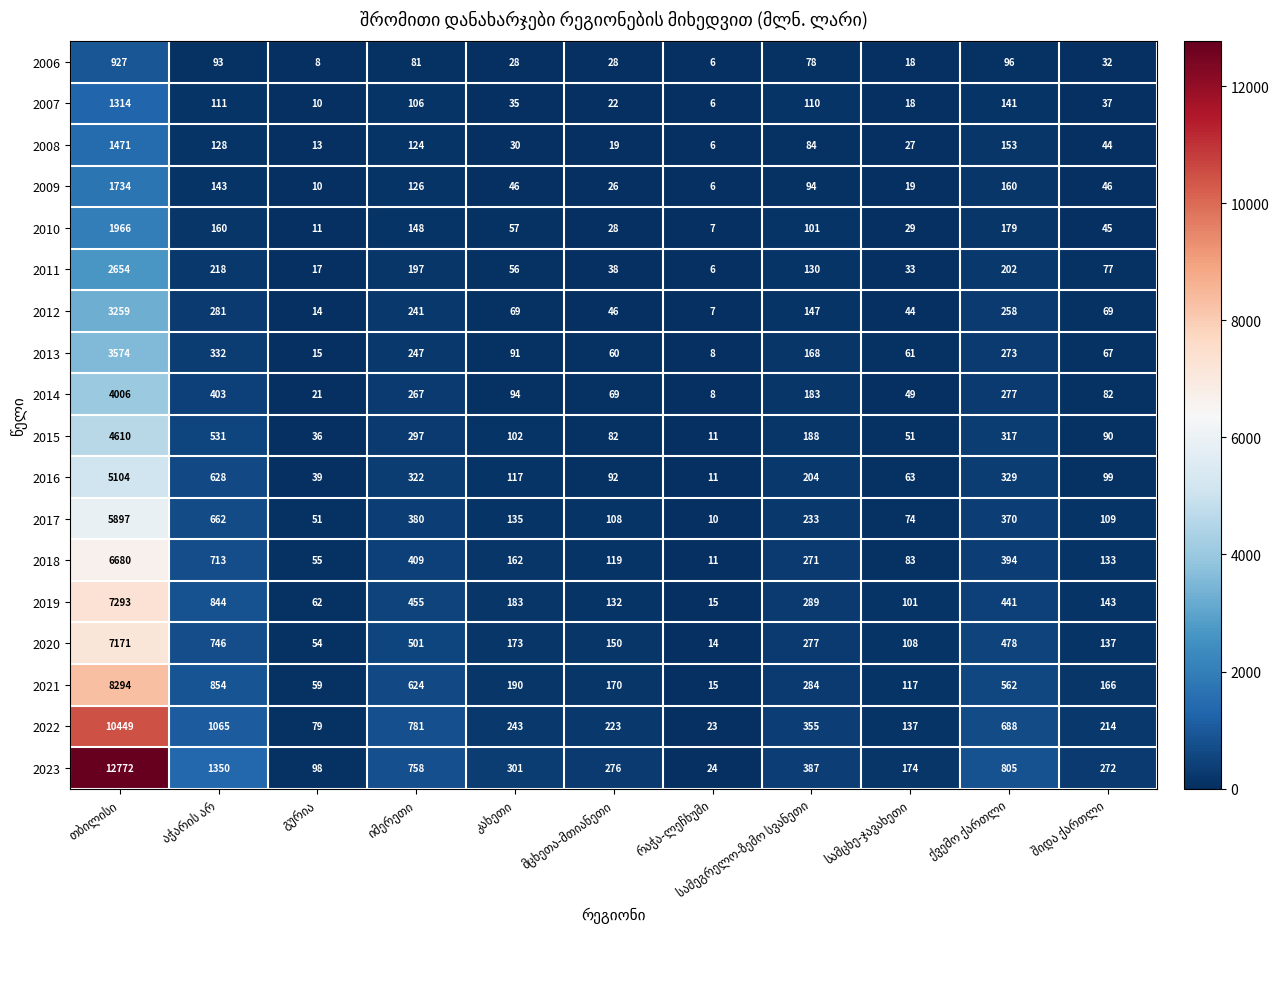

Rank the series by their maximum value, from lowest to highest.

2006, 2007, 2008, 2009, 2010, 2011, 2012, 2013, 2014, 2015, 2016, 2017, 2018, 2020, 2019, 2021, 2022, 2023